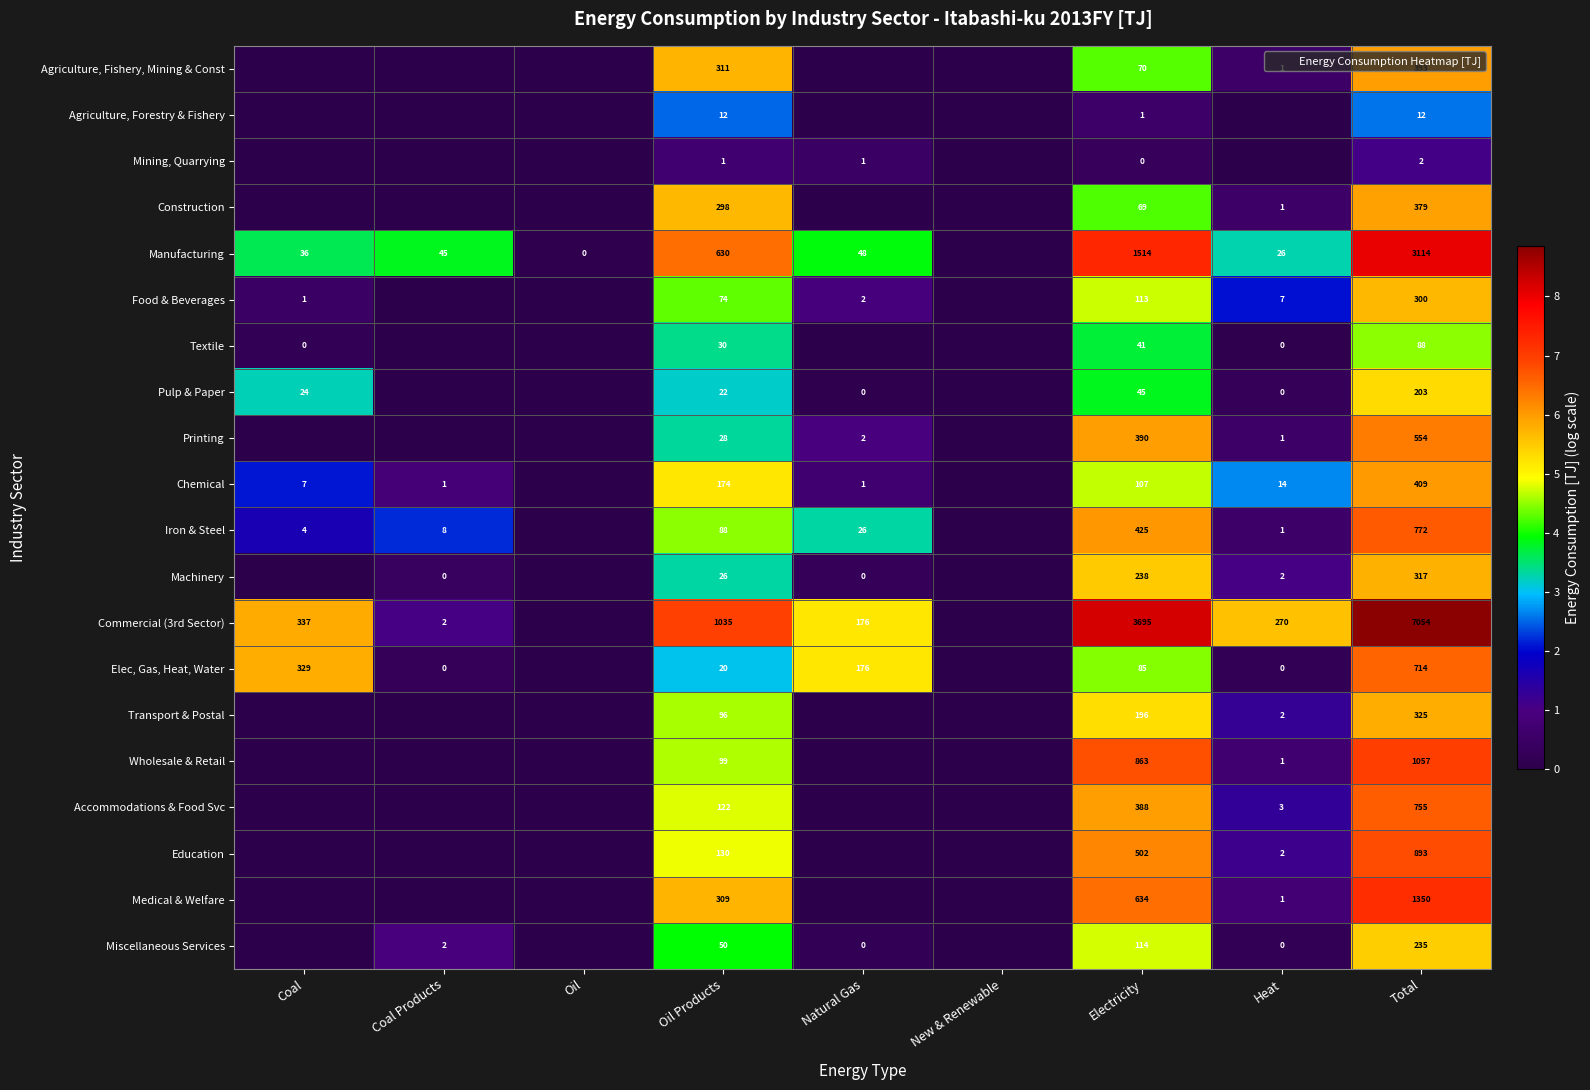

The Accommodations & Food Svc series shows 0.0 at New & Renewable. True or false?

True